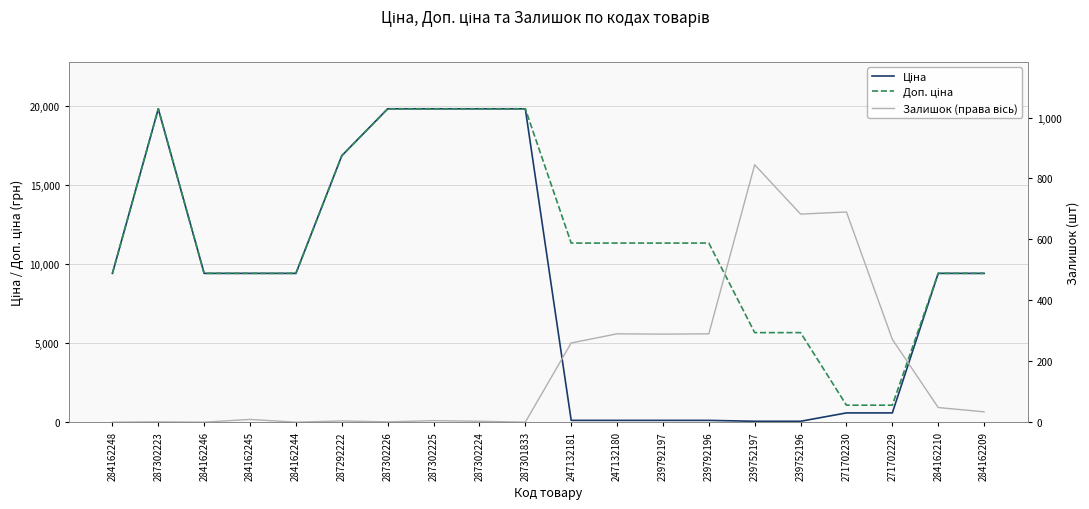

Is it true that Ціна equals 6351.5 at 284162244?

False